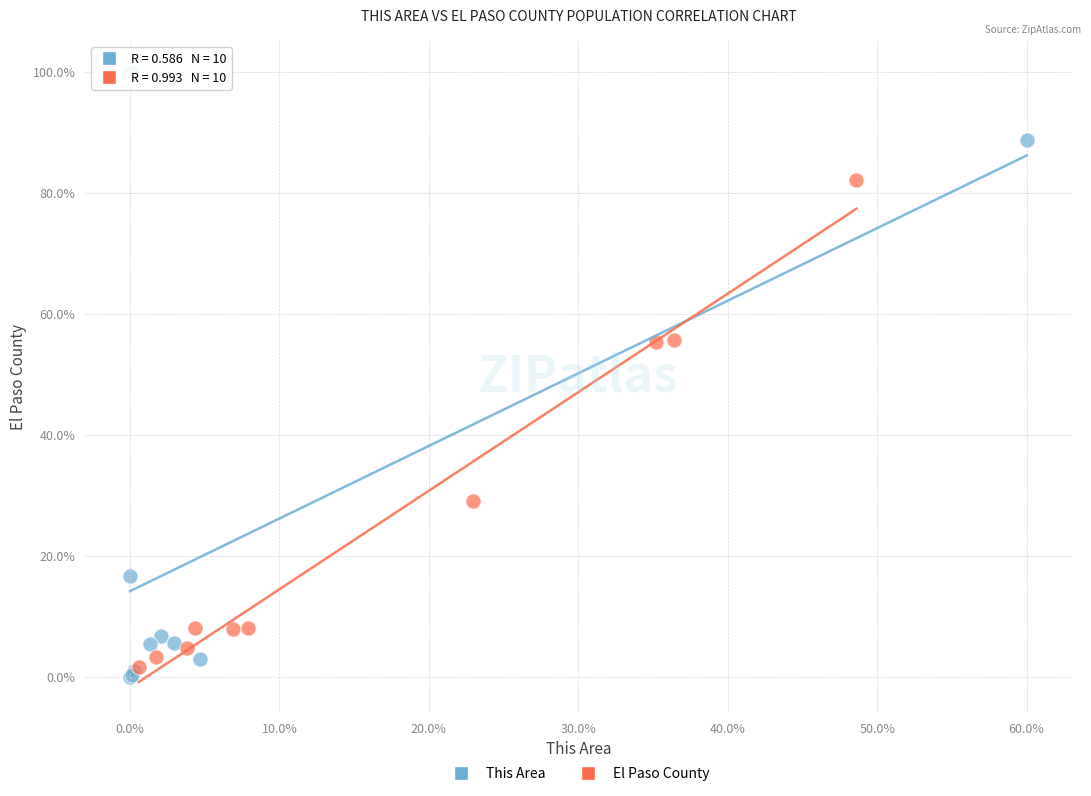

Which series has the largest Y range (max minus min)?

This Area